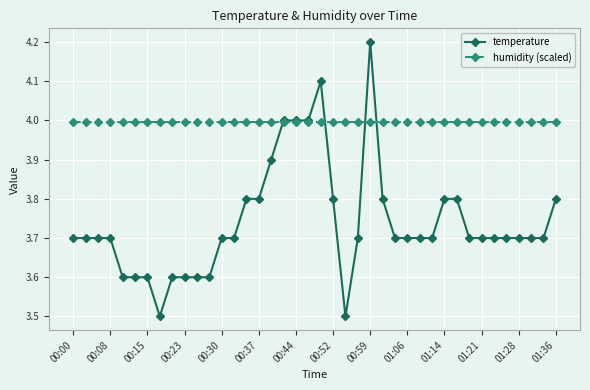

Rank the series by their average value, from lowest to highest.

temperature, humidity (scaled)